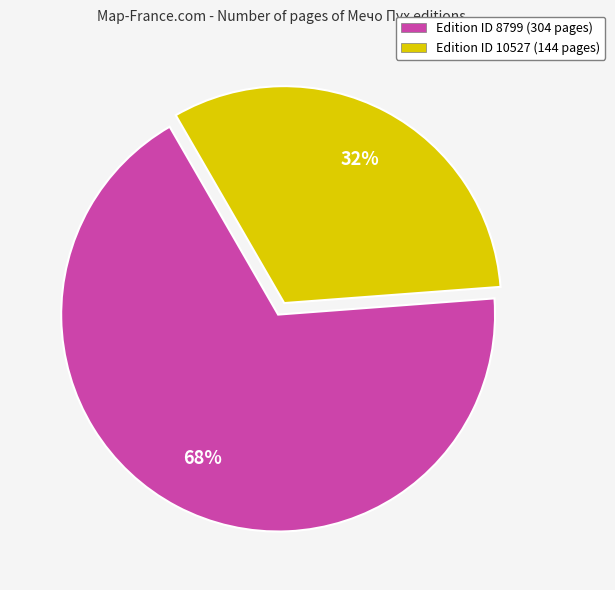

Does Edition ID 10527 (144 pages) account for over 50% of the chart?

No